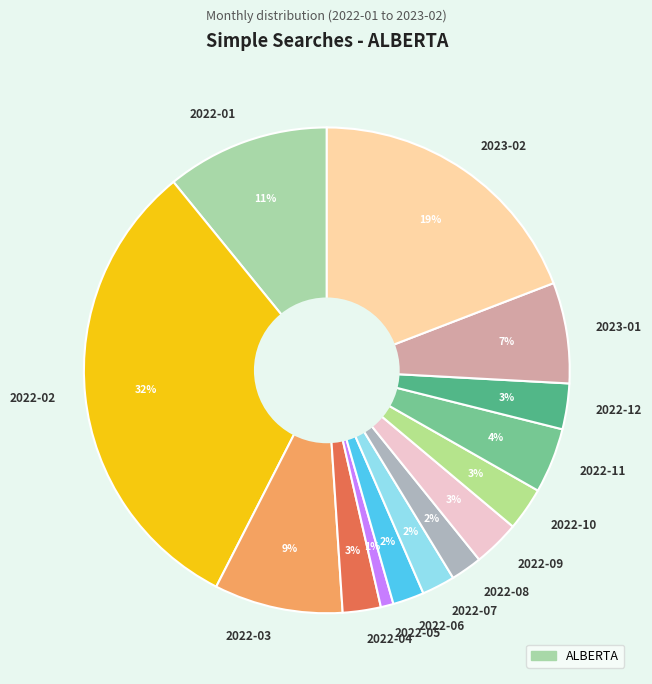

Is the sum of 2022-03 and 2022-06 greater than half?

No